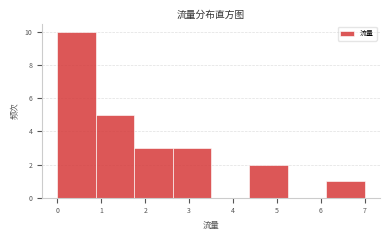

Reading left to right, list every bar in this chart as the range it spans on the x-axis followed by its height. Neither the bar edges nor the heights are printed on the chart, so give them approximately, as read against the axes.

0.0 to 0.9: 10
0.9 to 1.8: 5
1.8 to 2.6: 3
2.6 to 3.5: 3
3.5 to 4.4: 0
4.4 to 5.3: 2
5.3 to 6.1: 0
6.1 to 7.0: 1